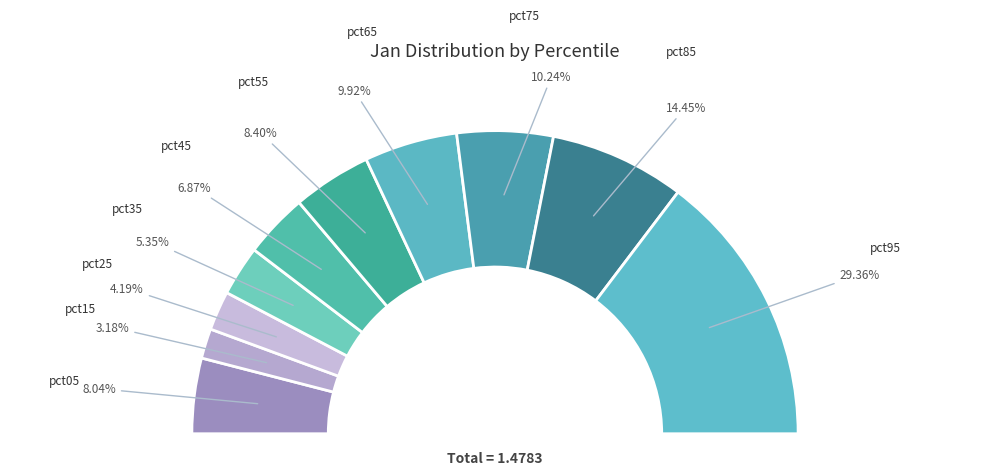

What percentage is the pct15 slice, to the nearest percent?

3%